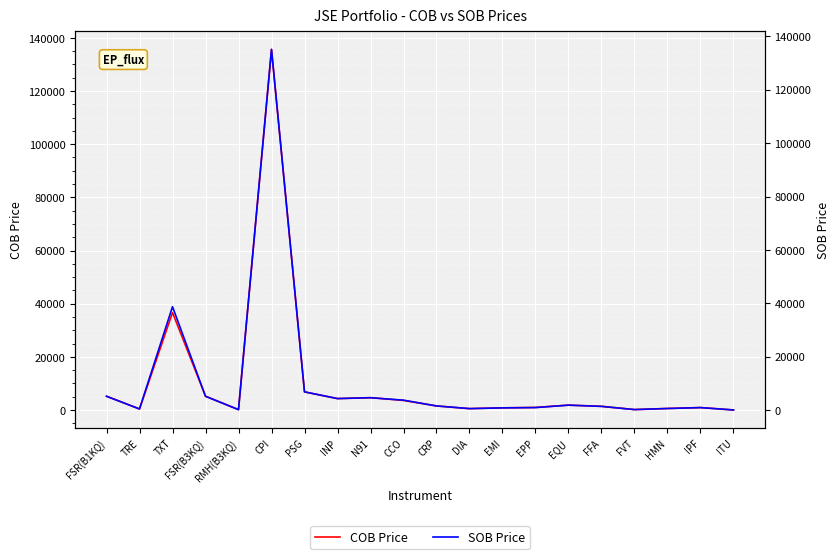

At DIA, list the series in order from smallest to largest.

COB Price, SOB Price